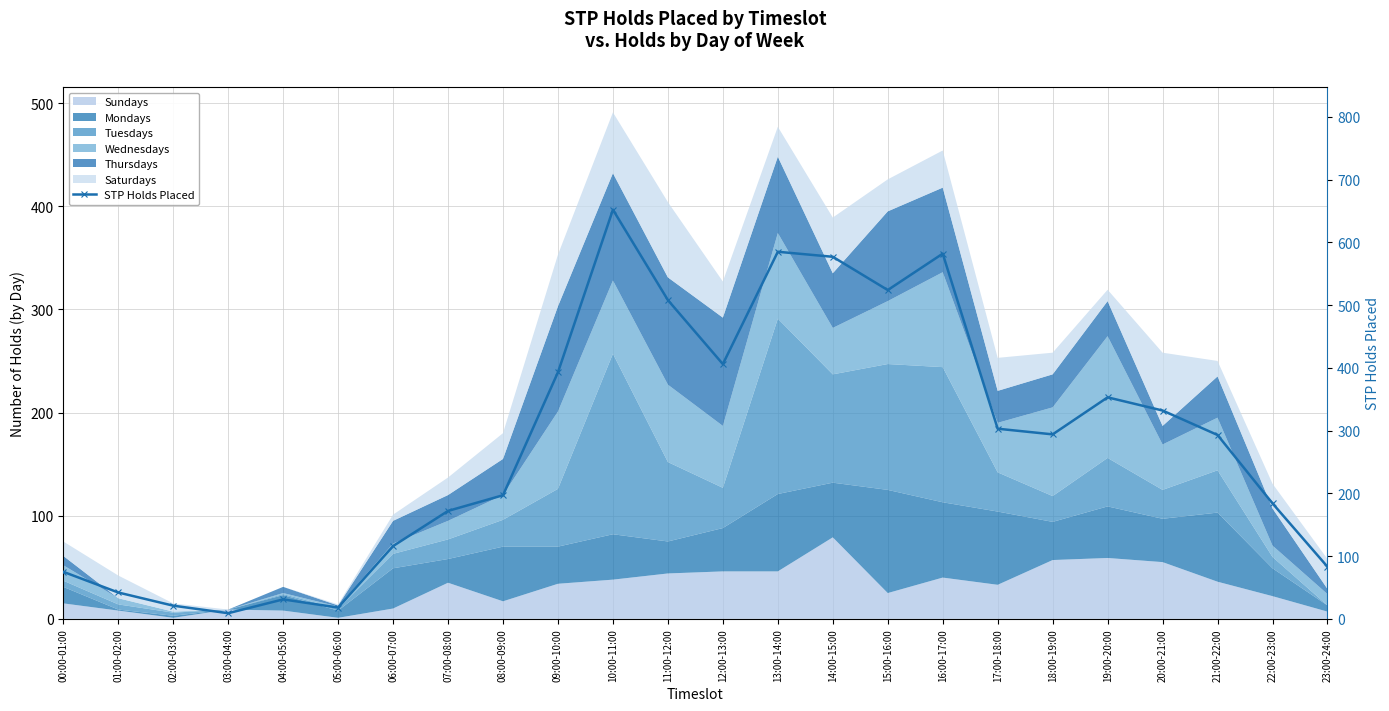

At which label is the value closest to 330?

20:00-21:00